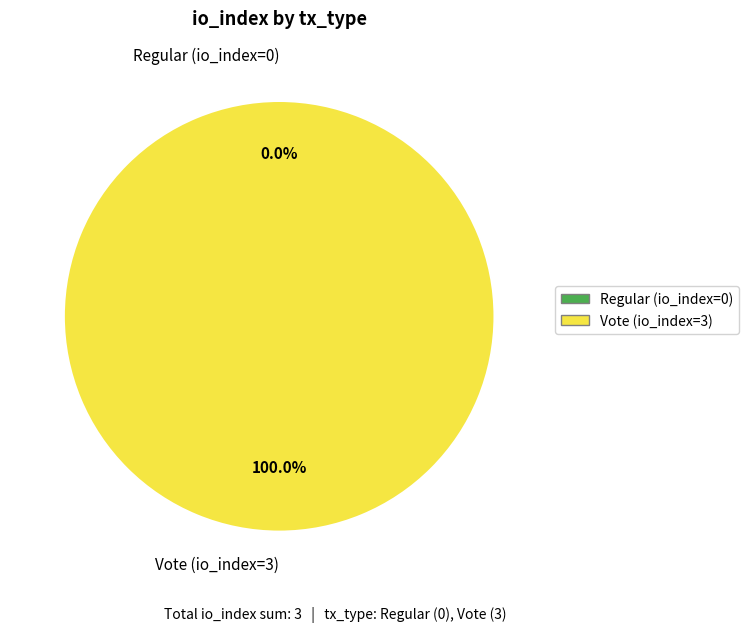

Is it true that Regular (io_index=0) is 12% of the pie?

False